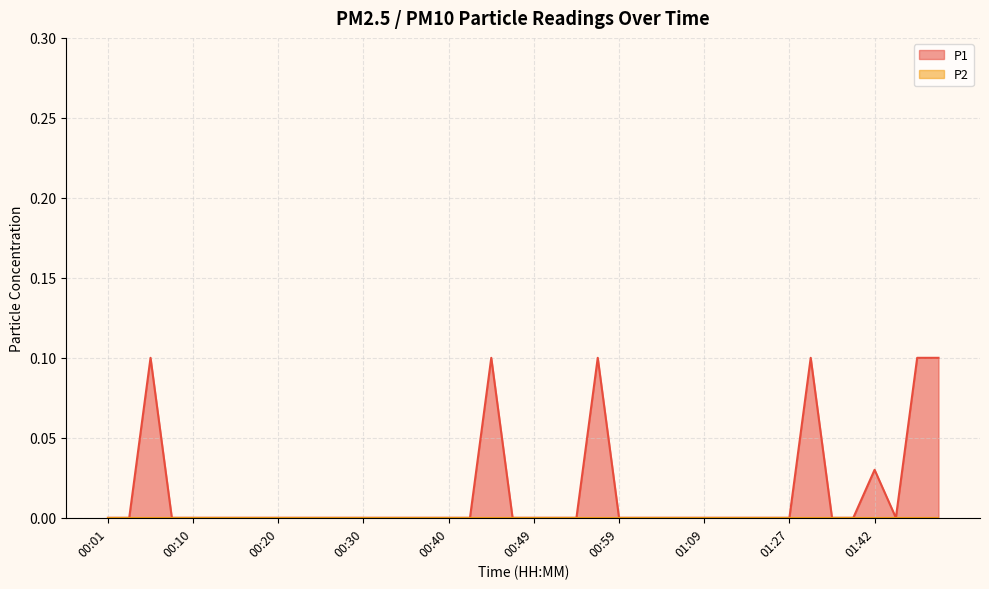

Reading right to left, what are all the values shown in this chart?

0.1	0.1	0.0	0.0	0.0	0.0	0.1	0.0	0.0	0.0	0.0	0.0	0.0	0.0	0.0	0.0	0.1	0.0	0.0	0.0	0.0	0.1	0.0	0.0	0.0	0.0	0.0	0.0	0.0	0.0	0.0	0.0	0.0	0.0	0.0	0.0	0.0	0.1	0.0	0.0